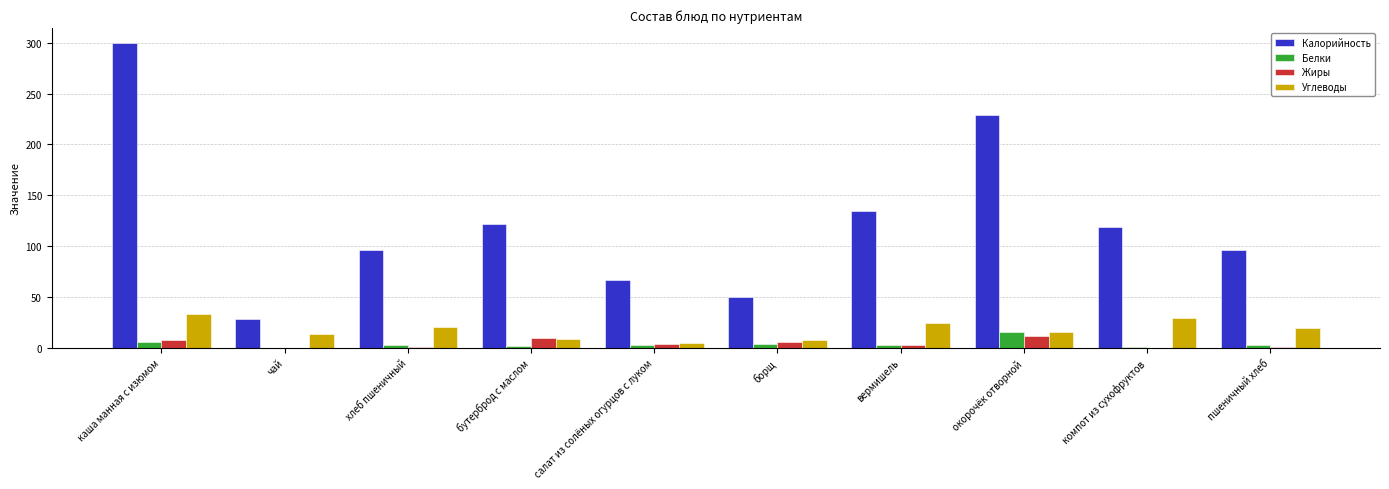

True or false: Калорийность has a value of 122.2 at бутерброд с маслом.

True